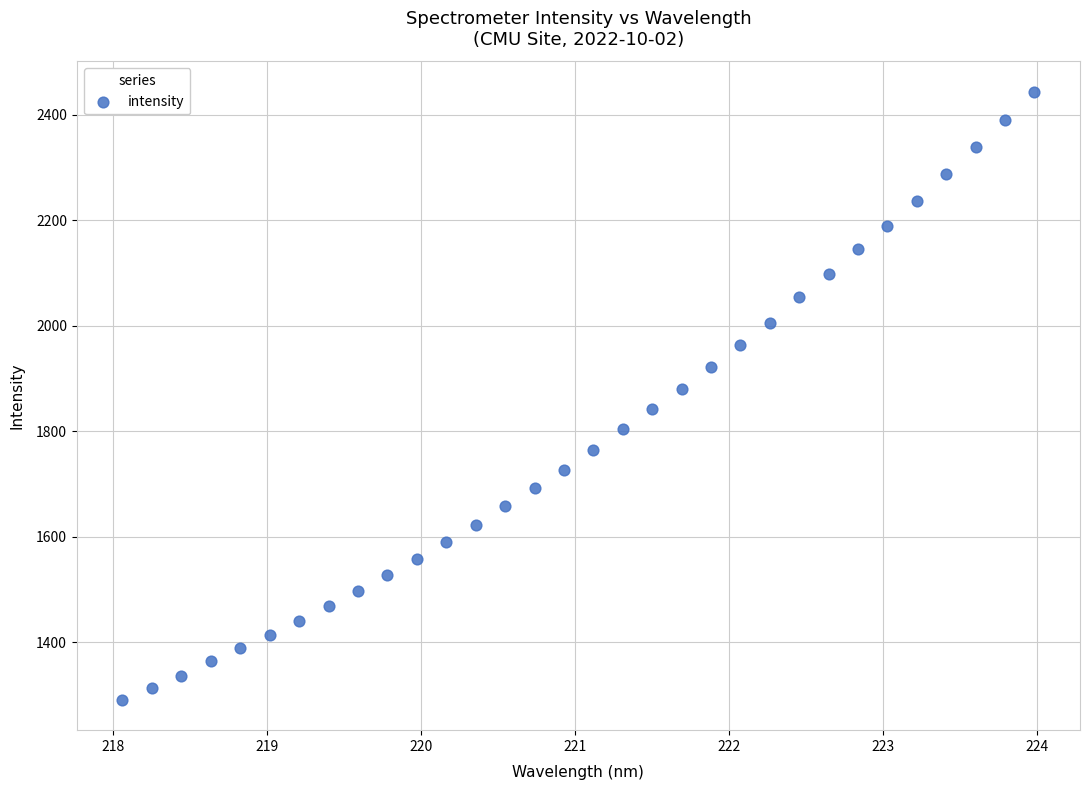

What is the range of Y values (max minus min)?

1152.1